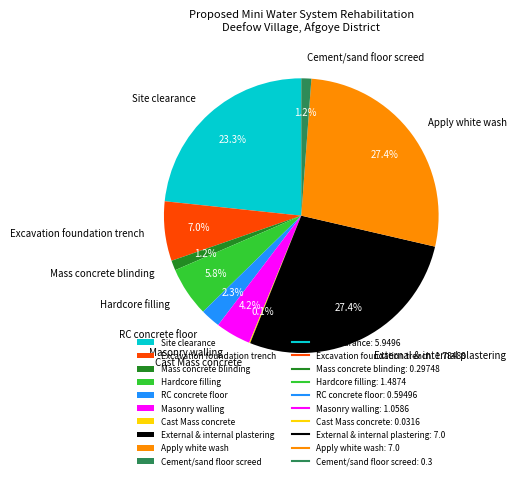

What portion of the pie excludes RC concrete floor?

97.7%